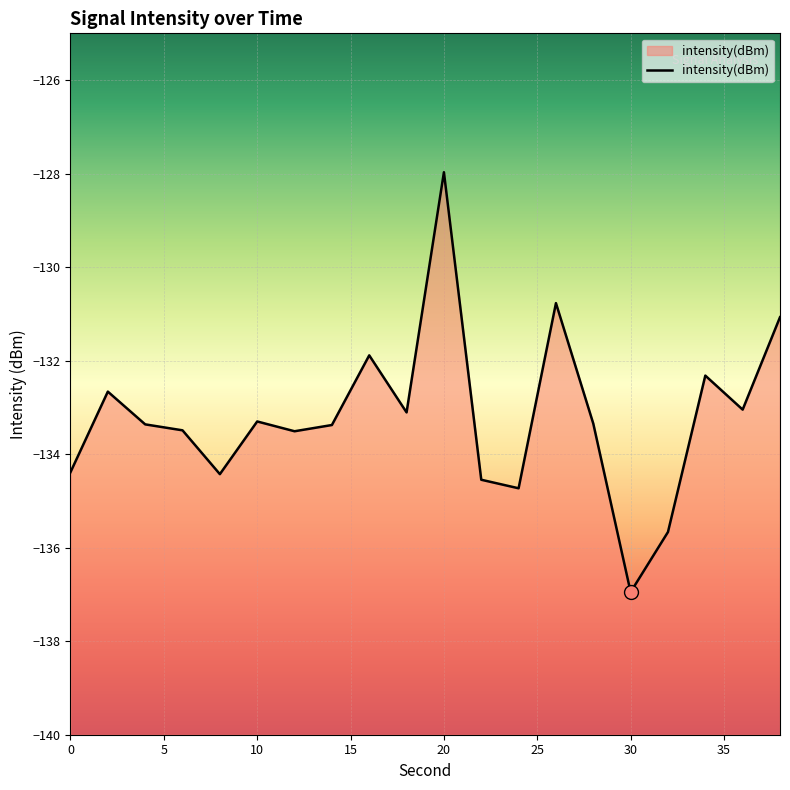

How many values are below -133?

14